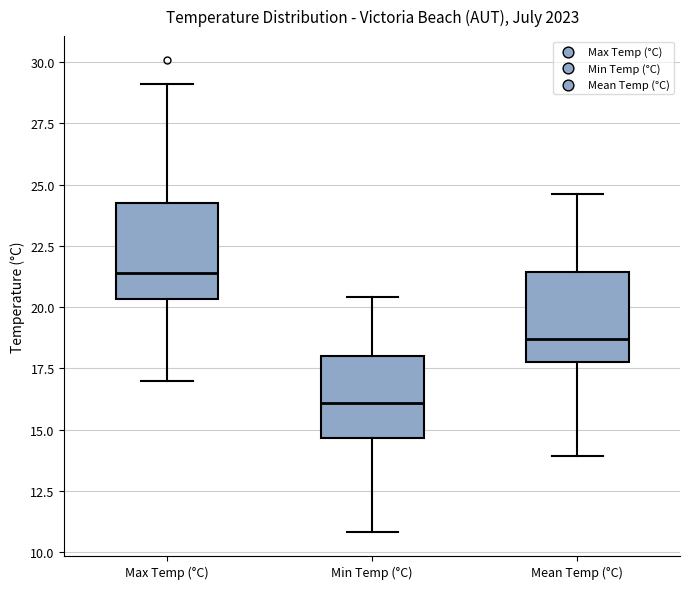

Which box's median line is the lowest?

Min Temp (°C)